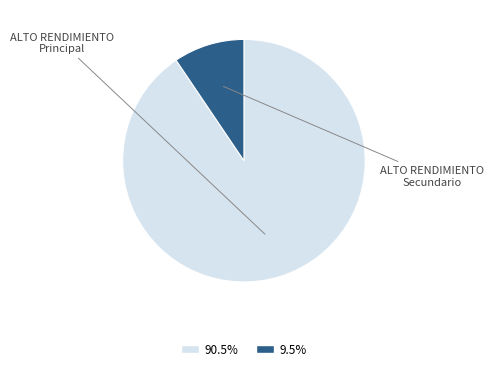

How many segments does this pie chart have?

2